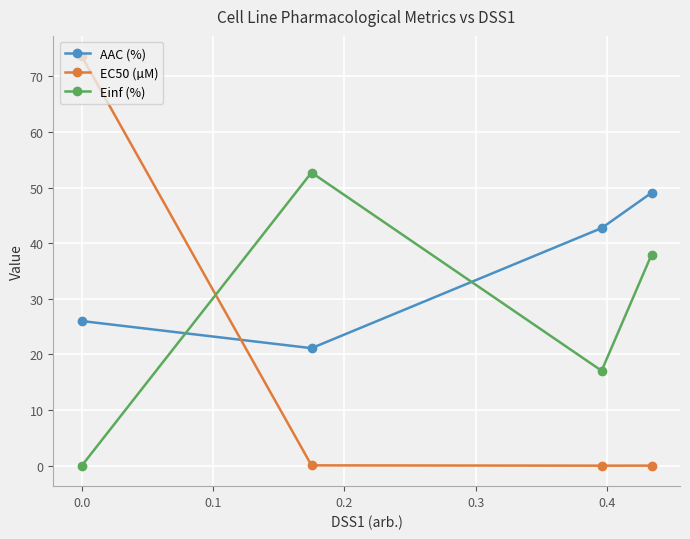

Which series has the largest total across all categories?

AAC (%)